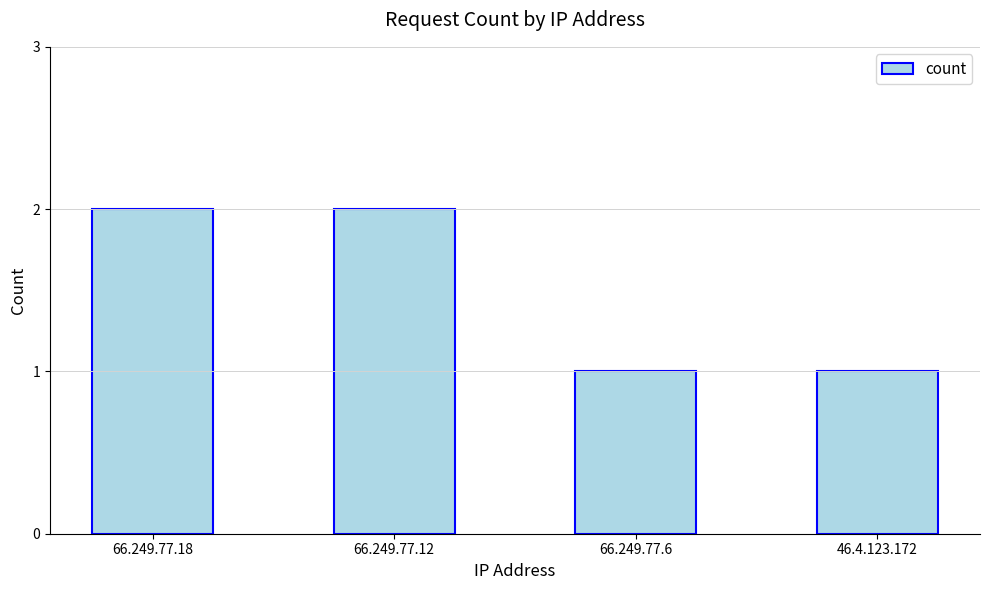

Between 66.249.77.18 and 46.4.123.172, which is larger?

66.249.77.18